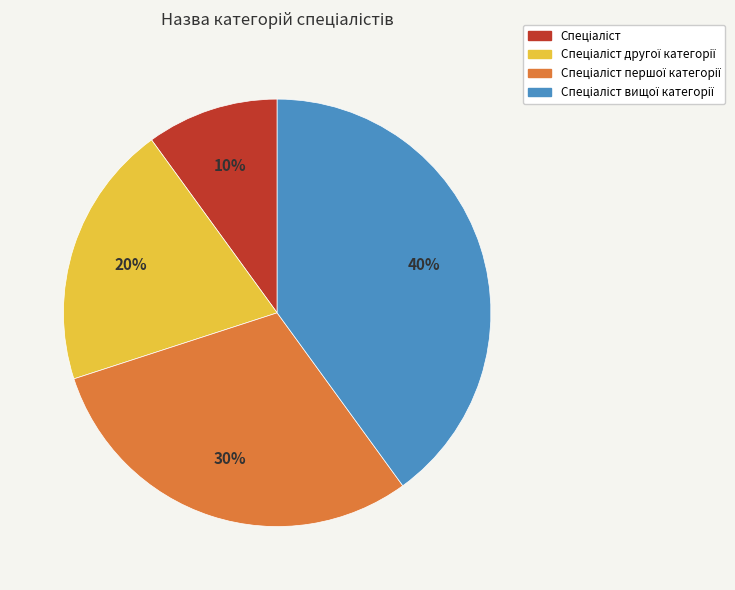

To the nearest percent, what is the average slice percentage?

25%